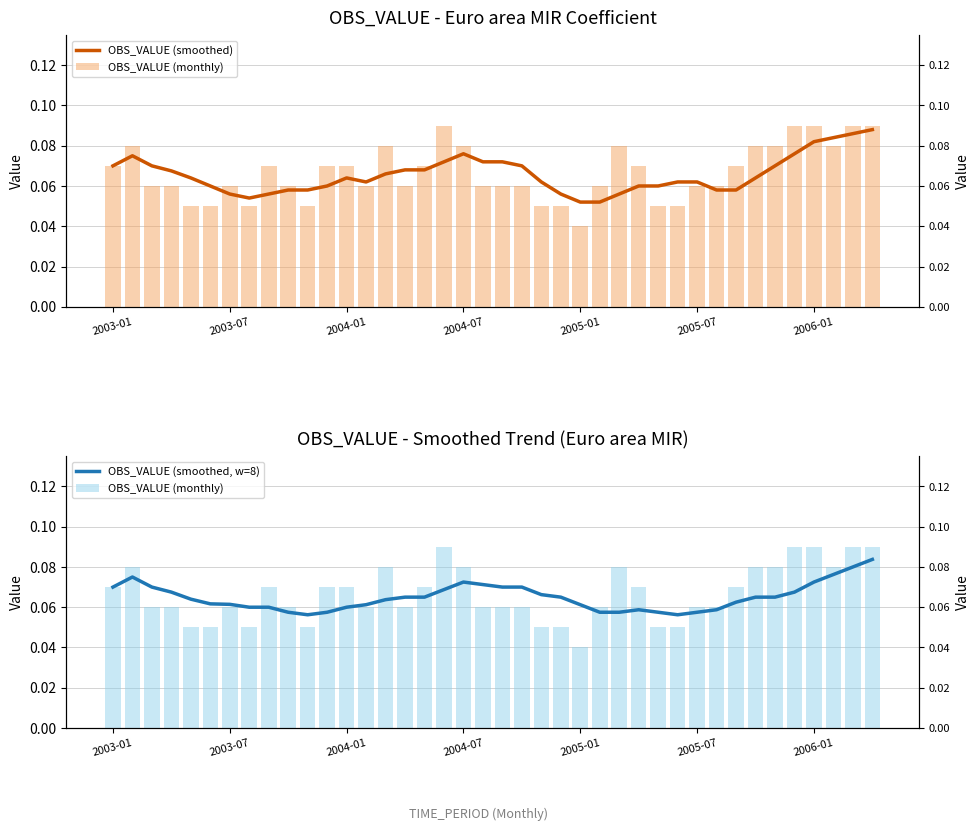

Which category has the highest value across all series?

17